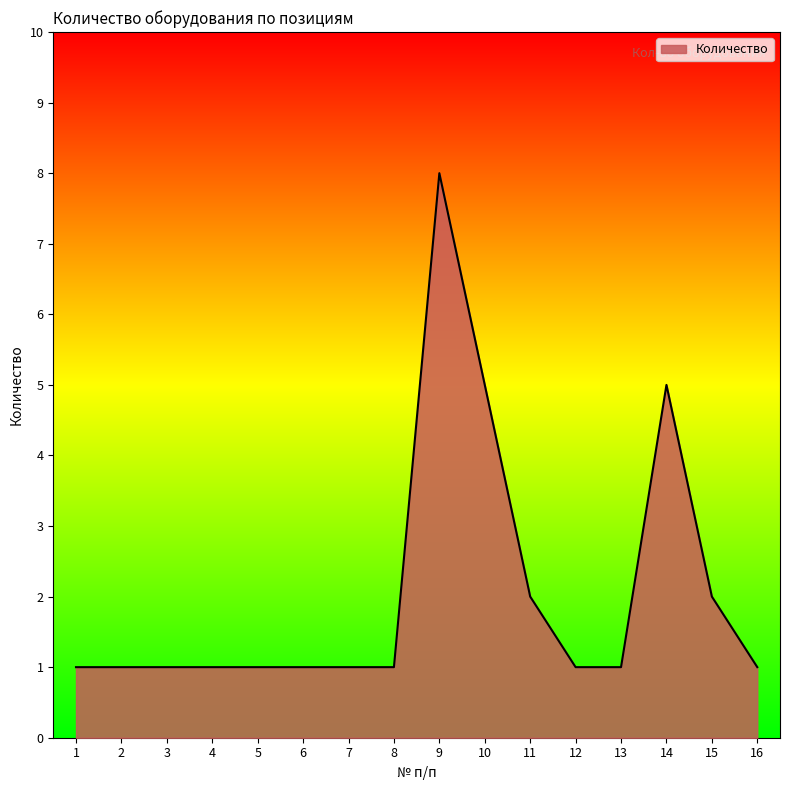

Approximately how many times larger is the value at 16 compared to 13?

1.0